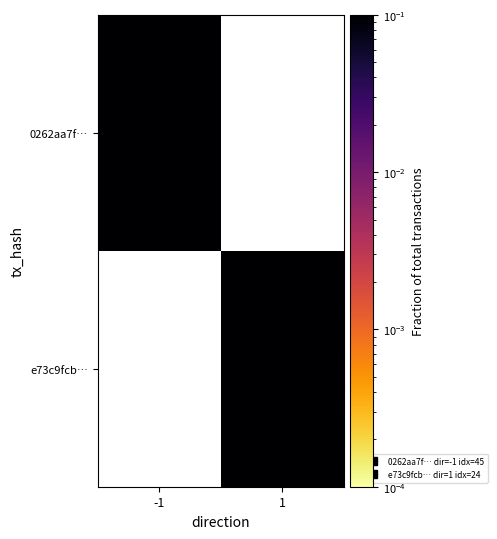

At -1, list the series in order from largest to smallest.

0262aa7f…, e73c9fcb…